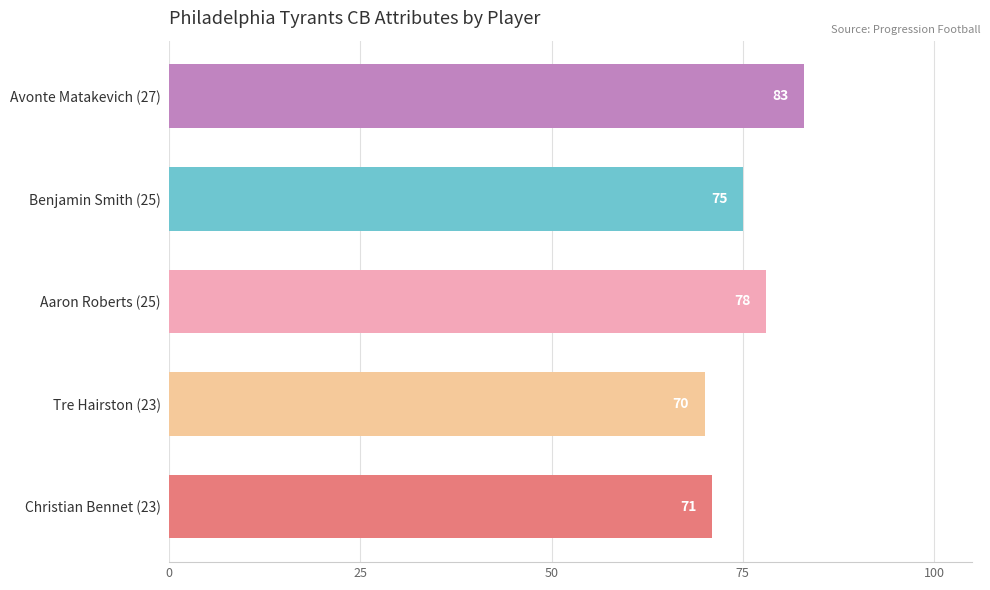

What is the smallest value displayed?

70